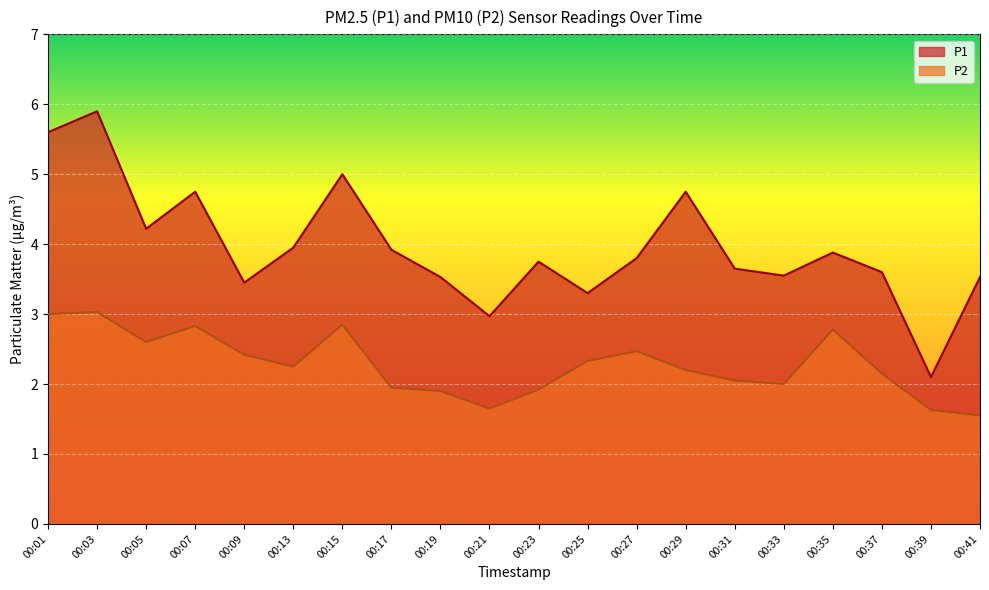

What is the average value of the P2 series?

2.3